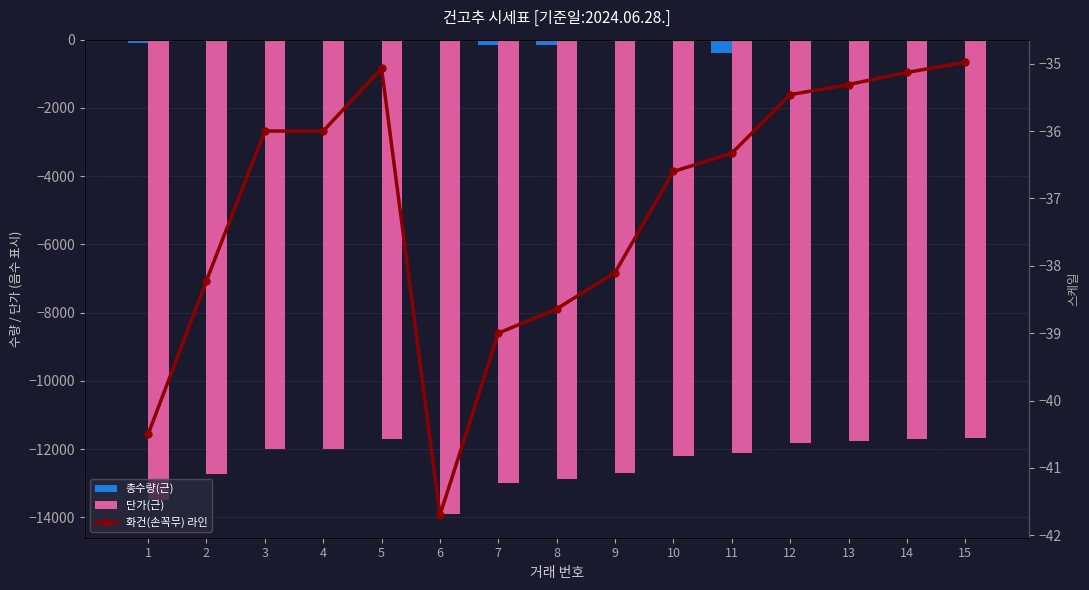

Where does the 총수량(근) series first go above -50?

6